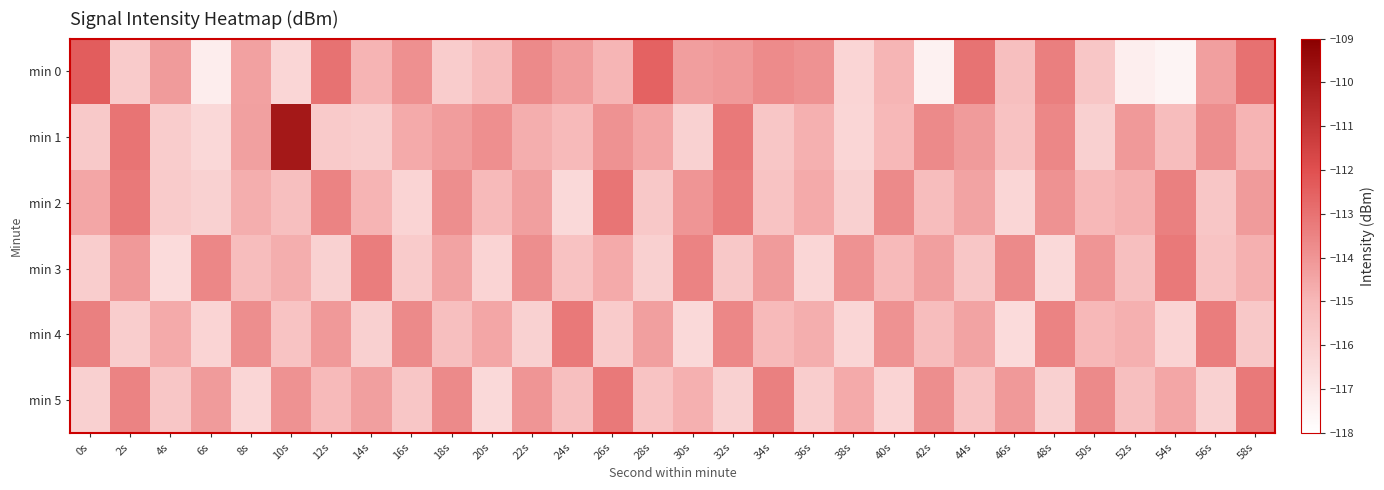

Reading right to left, what are all the values shown in this chart?

min 0: 58s=-112.9	56s=-114.3	54s=-117.5	52s=-117.3	50s=-115.6	48s=-113.4	46s=-115.3	44s=-113.0	42s=-117.4	40s=-114.9	38s=-116.2	36s=-113.9	34s=-113.7	32s=-114.1	30s=-114.3	28s=-112.5	26s=-114.9	24s=-114.2	22s=-113.7	20s=-115.2	18s=-115.8	16s=-113.9	14s=-114.9	12s=-113.0	10s=-116.2	8s=-114.3	6s=-117.2	4s=-114.2	2s=-115.8	0s=-112.4
min 1: 58s=-114.9	56s=-113.8	54s=-115.2	52s=-114.1	50s=-116.0	48s=-113.6	46s=-115.4	44s=-114.2	42s=-113.7	40s=-115.0	38s=-116.3	36s=-114.8	34s=-115.6	32s=-113.2	30s=-116.1	28s=-114.5	26s=-113.9	24s=-115.1	22s=-114.7	20s=-113.8	18s=-114.2	16s=-114.6	14s=-115.9	12s=-115.8	10s=-109.9	8s=-114.3	6s=-116.4	4s=-115.8	2s=-113.1	0s=-115.7
min 2: 58s=-114.2	56s=-115.6	54s=-113.4	52s=-114.8	50s=-115.0	48s=-113.9	46s=-116.3	44s=-114.4	42s=-115.2	40s=-113.7	38s=-116.0	36s=-114.6	34s=-115.5	32s=-113.3	30s=-114.0	28s=-115.7	26s=-113.1	24s=-116.4	22s=-114.3	20s=-115.1	18s=-113.8	16s=-116.2	14s=-114.9	12s=-113.5	10s=-115.3	8s=-114.7	6s=-116.1	4s=-115.8	2s=-113.2	0s=-114.5
min 3: 58s=-114.8	56s=-115.5	54s=-113.2	52s=-115.3	50s=-114.0	48s=-116.4	46s=-113.7	44s=-115.6	42s=-114.3	40s=-115.1	38s=-113.9	36s=-116.3	34s=-114.2	32s=-115.7	30s=-113.5	28s=-116.0	26s=-114.6	24s=-115.4	22s=-113.8	20s=-116.2	18s=-114.4	16s=-115.8	14s=-113.3	12s=-116.1	10s=-114.7	8s=-115.2	6s=-113.6	4s=-116.5	2s=-114.1	0s=-115.9
min 4: 58s=-115.7	56s=-113.3	54s=-116.2	52s=-114.8	50s=-115.0	48s=-113.5	46s=-116.5	44s=-114.4	42s=-115.2	40s=-113.9	38s=-116.3	36s=-114.7	34s=-115.1	32s=-113.6	30s=-116.4	28s=-114.3	26s=-115.8	24s=-113.2	22s=-116.1	20s=-114.5	18s=-115.3	16s=-113.7	14s=-116.0	12s=-114.1	10s=-115.5	8s=-113.8	6s=-116.2	4s=-114.6	2s=-115.9	0s=-113.4
min 5: 58s=-113.2	56s=-116.1	54s=-114.5	52s=-115.3	50s=-113.7	48s=-116.0	46s=-114.1	44s=-115.5	42s=-113.8	40s=-116.2	38s=-114.6	36s=-115.9	34s=-113.4	32s=-116.1	30s=-114.8	28s=-115.5	26s=-113.2	24s=-115.3	22s=-114.0	20s=-116.4	18s=-113.7	16s=-115.6	14s=-114.3	12s=-115.1	10s=-113.9	8s=-116.3	6s=-114.2	4s=-115.6	2s=-113.5	0s=-116.0